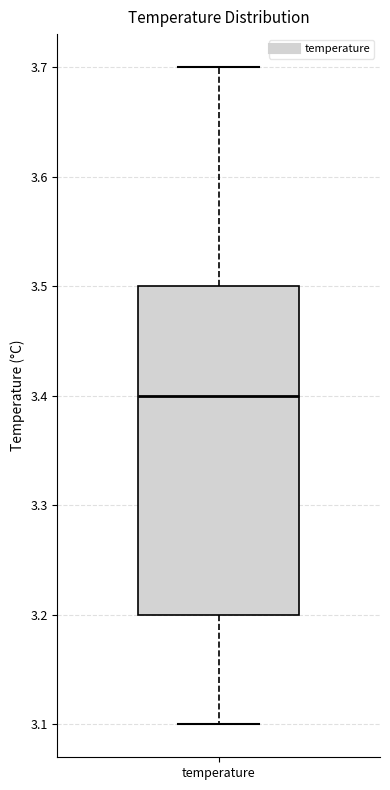

Transcribe this box plot: give where the median line is, the range the box spans, and where the two whiskers end, as read against the y-axis. The values are not printed on the chart, so give them approximately, as read against the axis.

median 3.4, box 3.2 to 3.5, whiskers 3.1 to 3.7